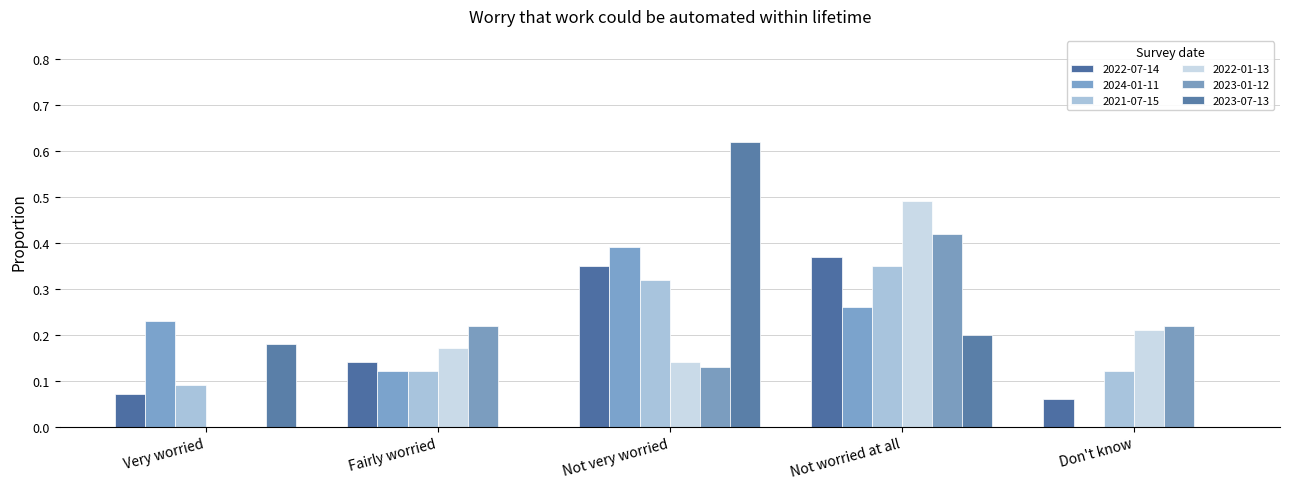

How many data points does each series have?

5